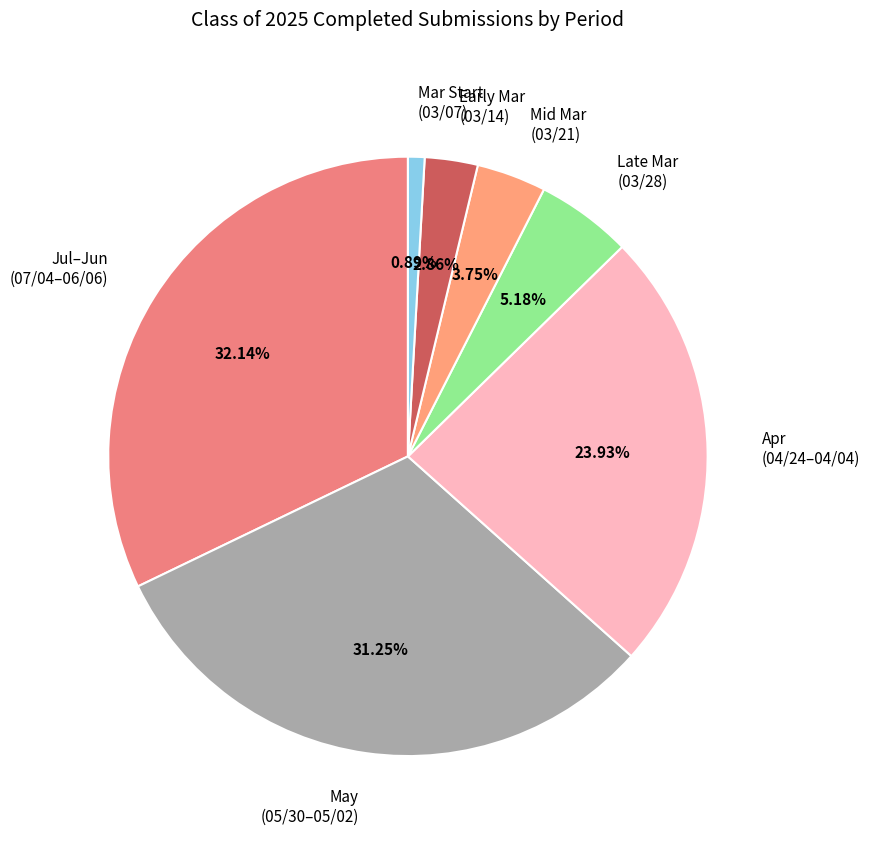

Which category has the smallest portion of the pie?

Mar Start (03/07)